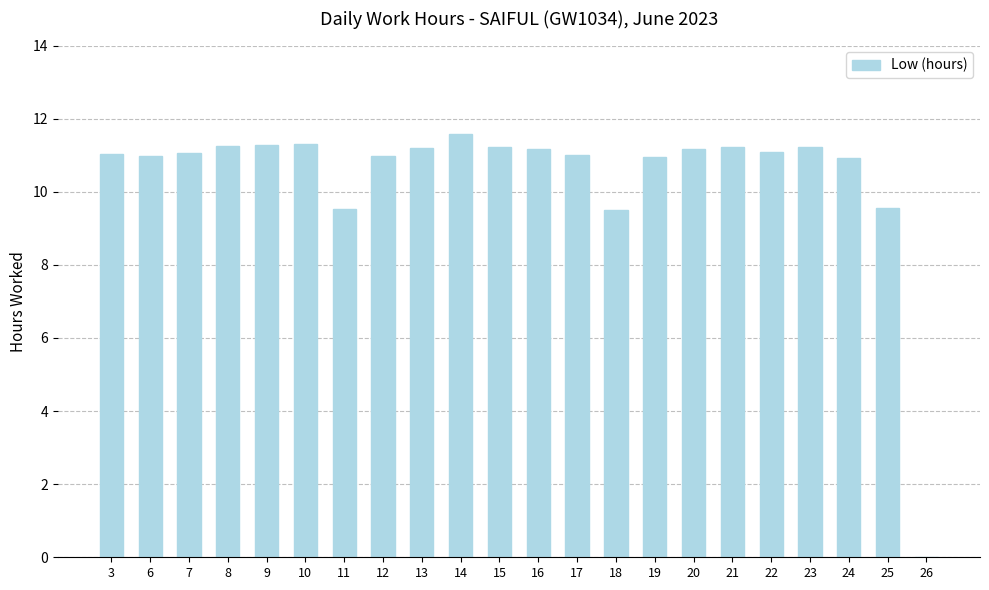

True or false: the data shows 11.2 at 23.

True